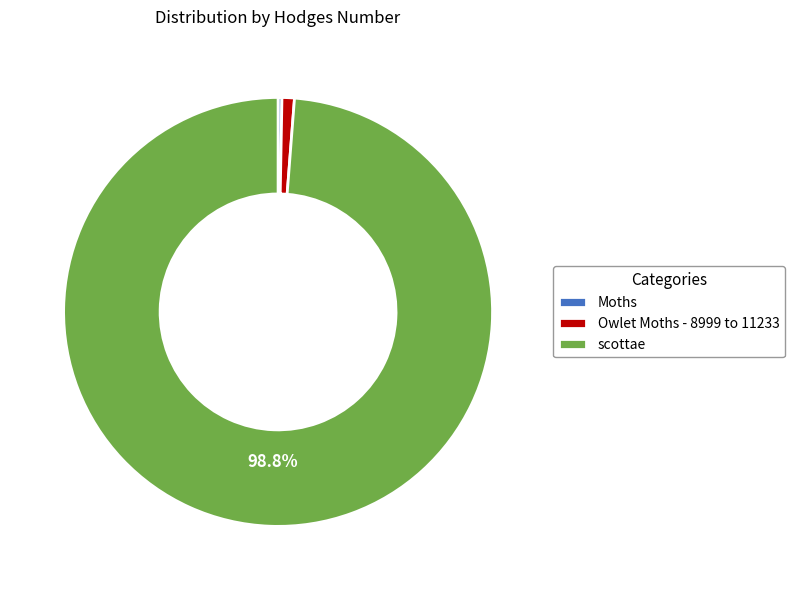

To the nearest percent, what is the average slice percentage?

33%